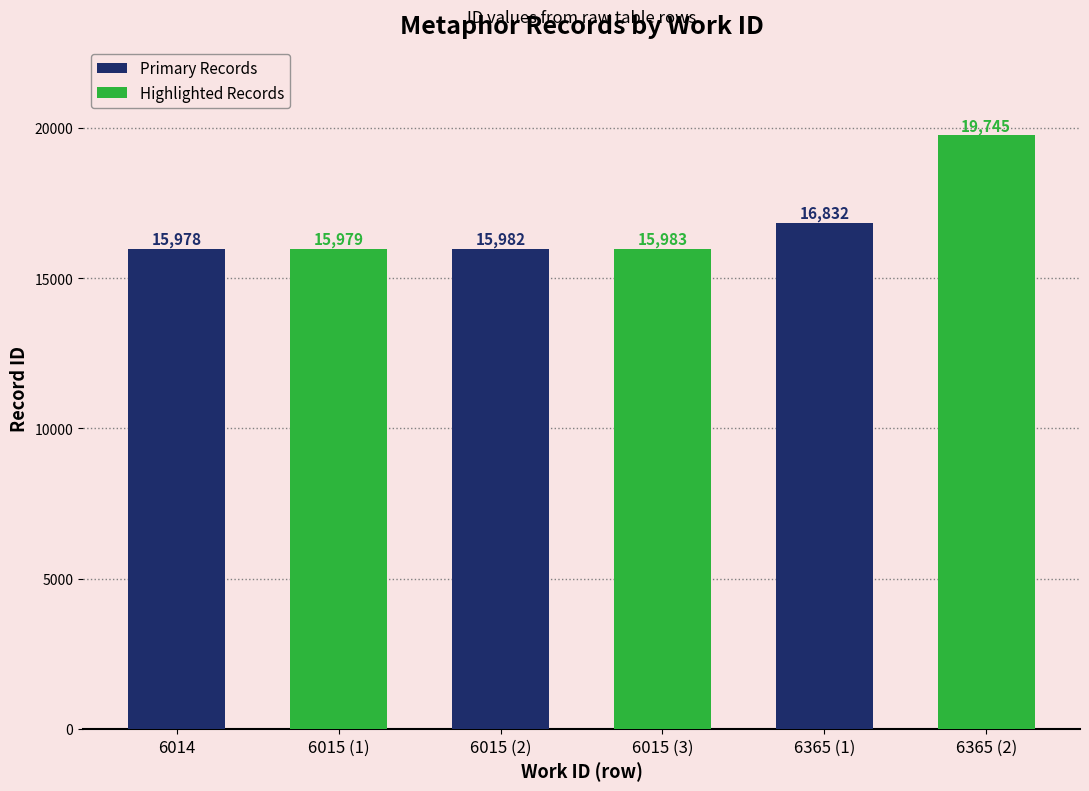

What is the label of the 2nd bar from the right?

6015 (2)